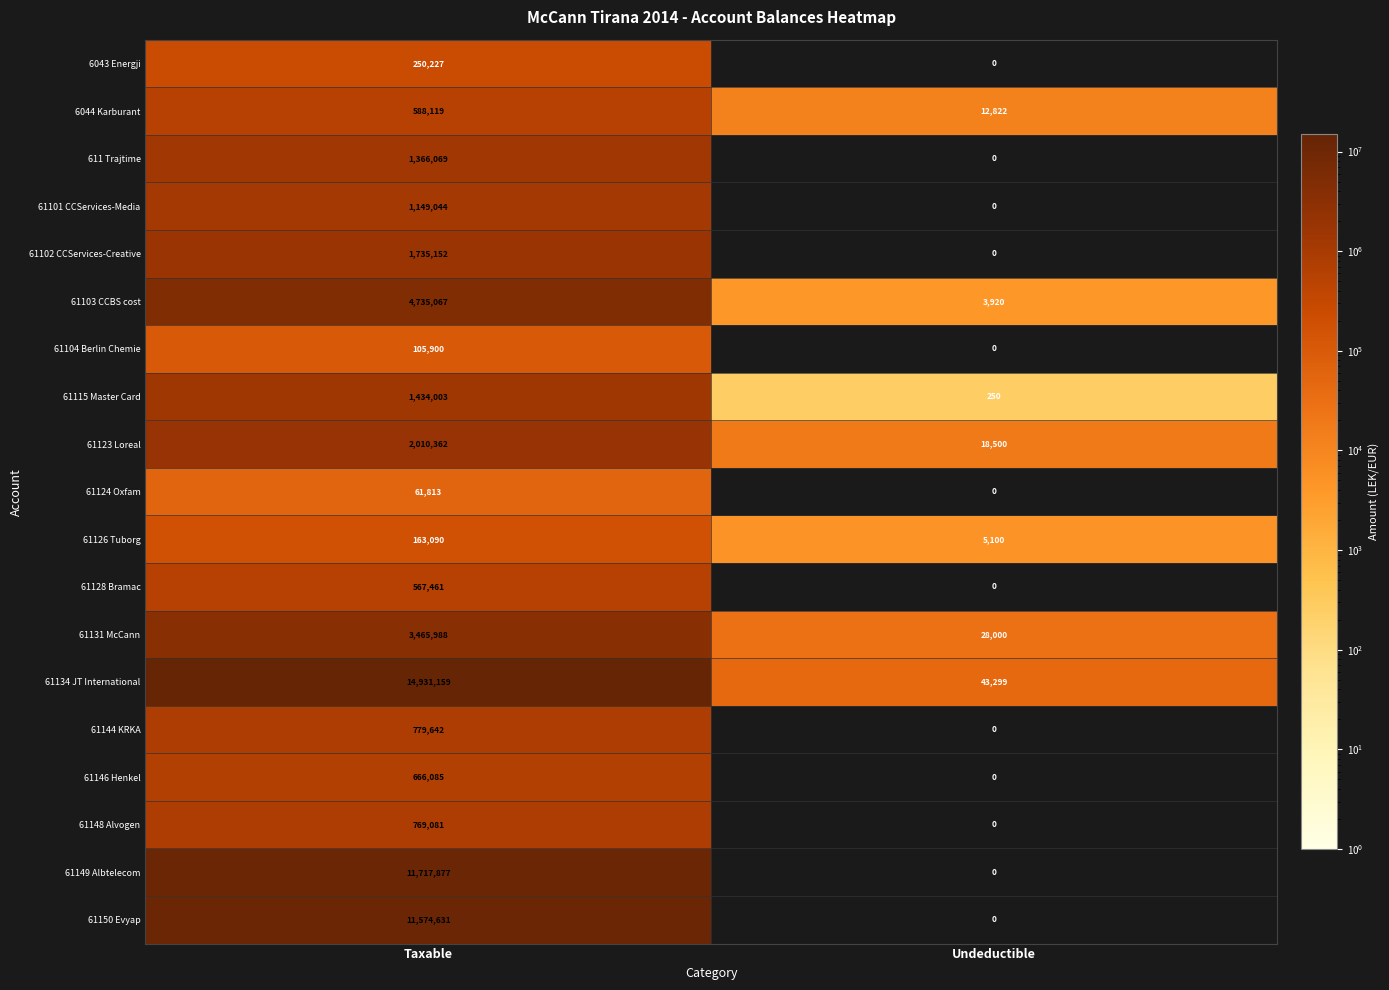

What is the sum of all 61134 JT International values?

14974458